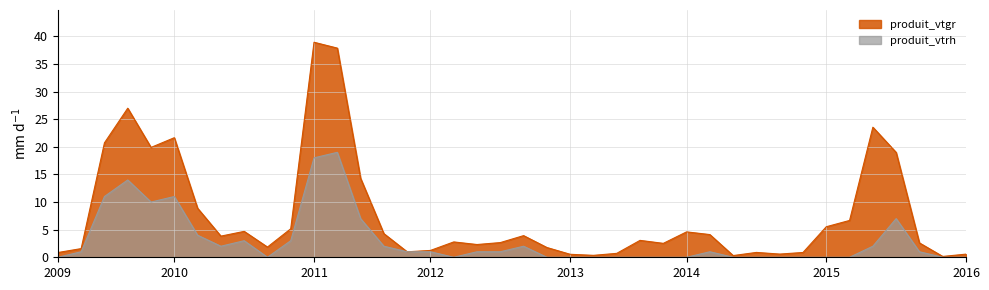

Which series has the largest total across all categories?

produit_vtgr